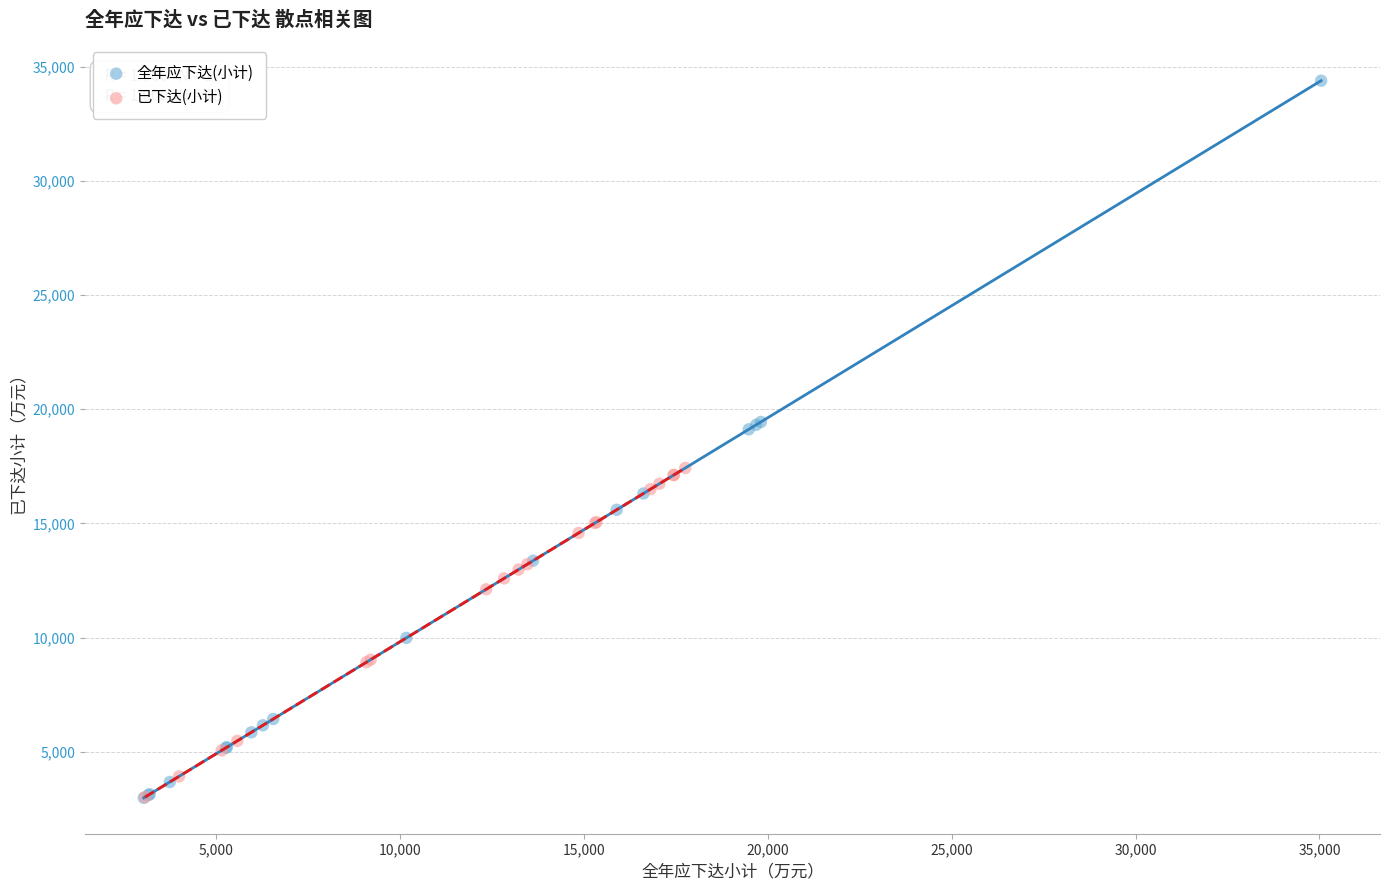

Which series has the largest Y range (max minus min)?

全年应下达(小计)